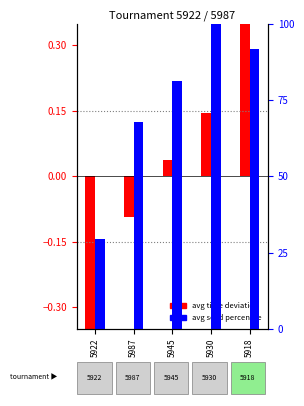

The value of avg time deviation at 5987 is -0.0. True or false?

False